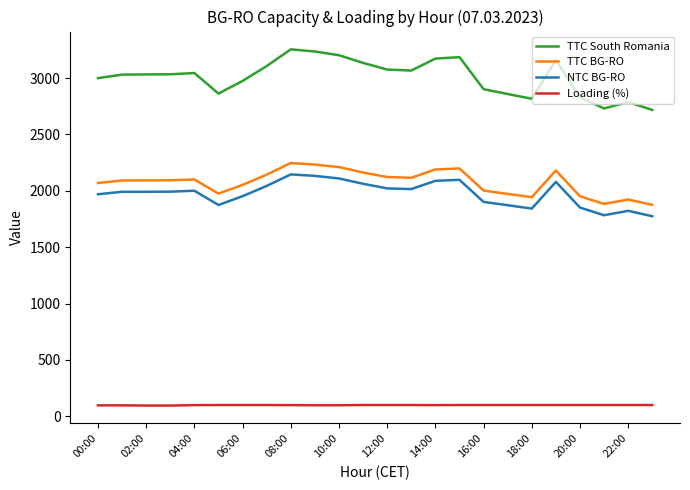

Which series has the largest range (max minus min)?

TTC South Romania